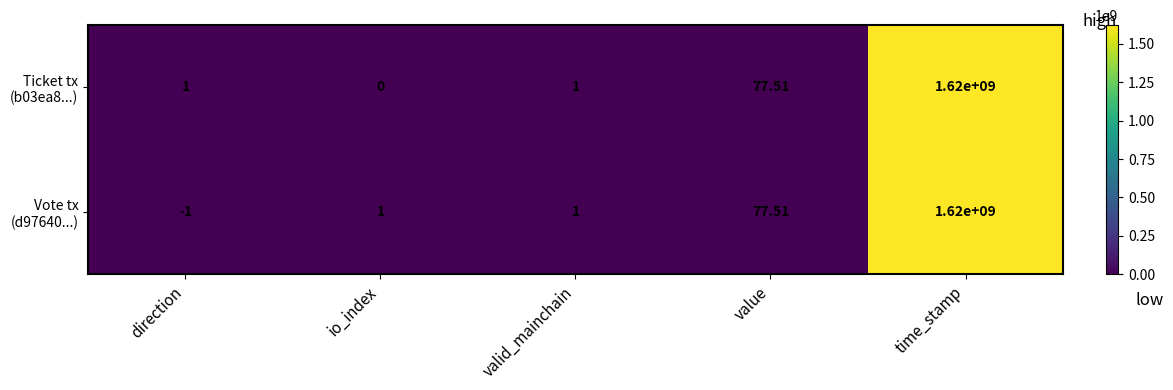

At how many categories does at least one series exceed 1365668363?

1